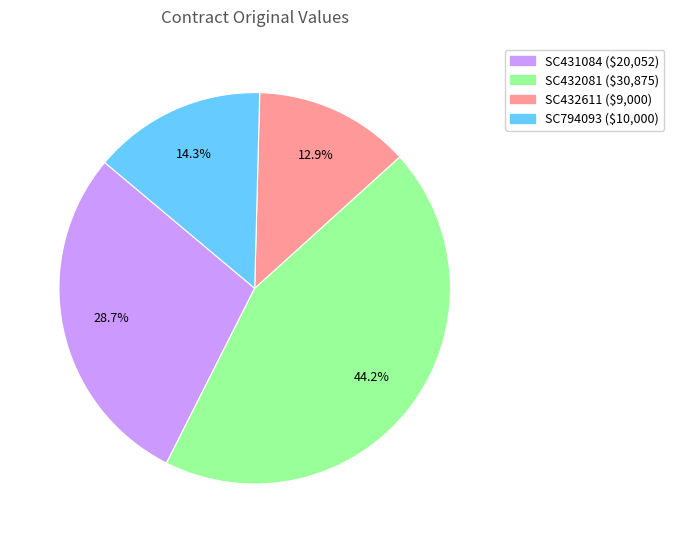

Does SC432611 account for over 50% of the chart?

No